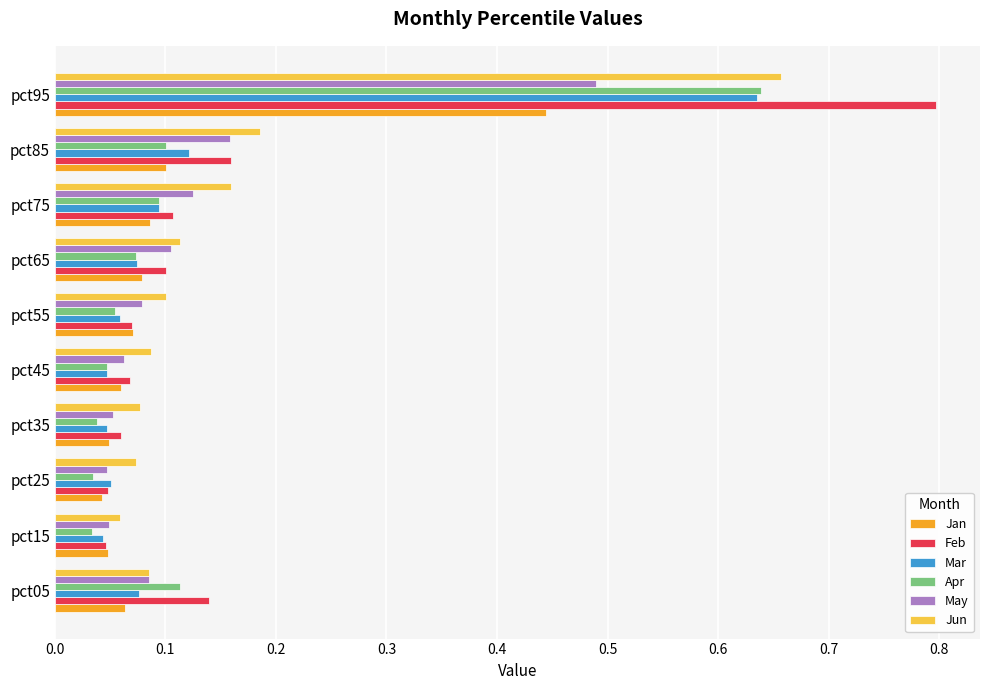

Which series changed the most between pct15 and pct85?

Jun